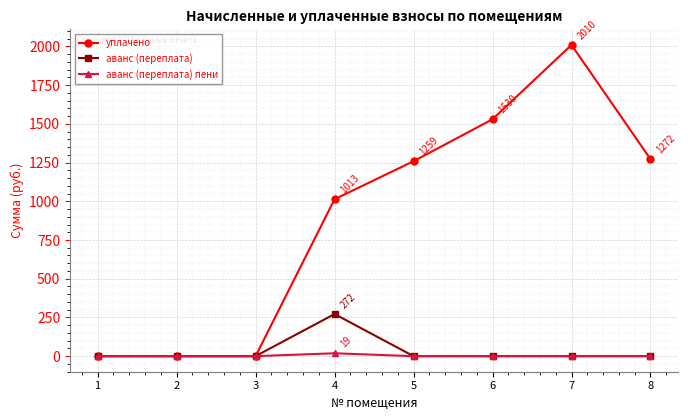

Which series has the largest total across all categories?

уплачено